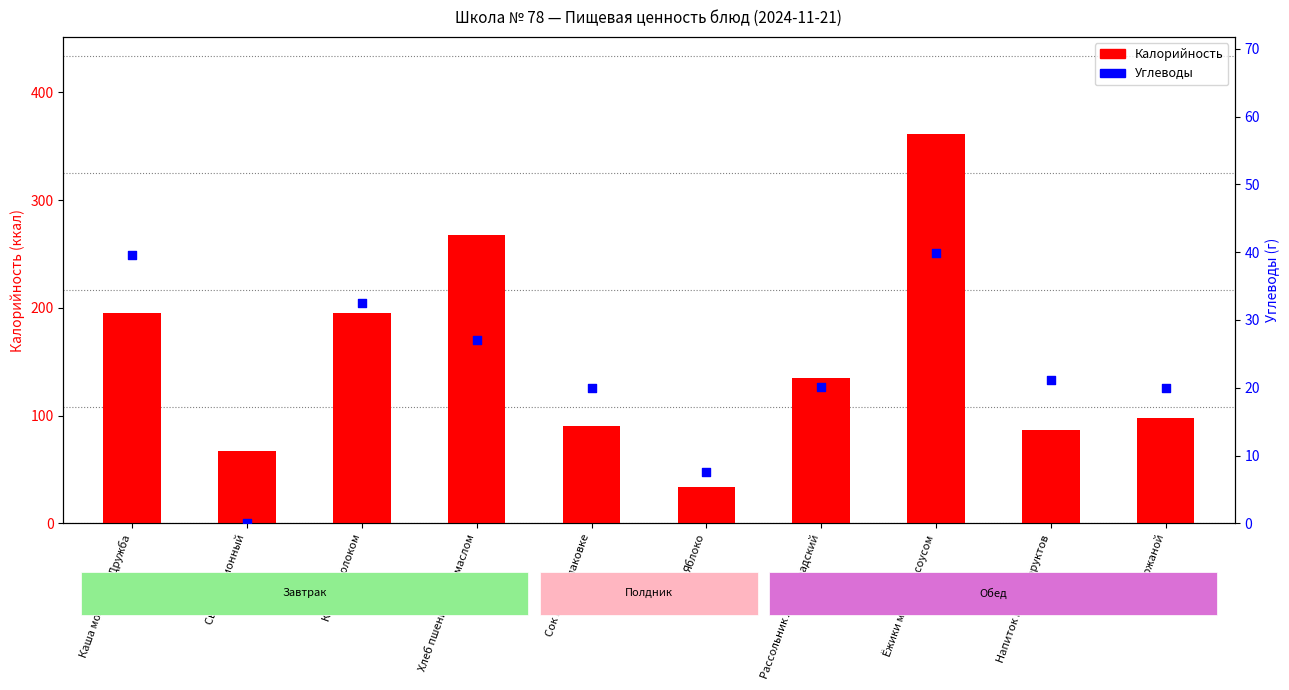

Which series has the widest spread of Y values?

Калорийность